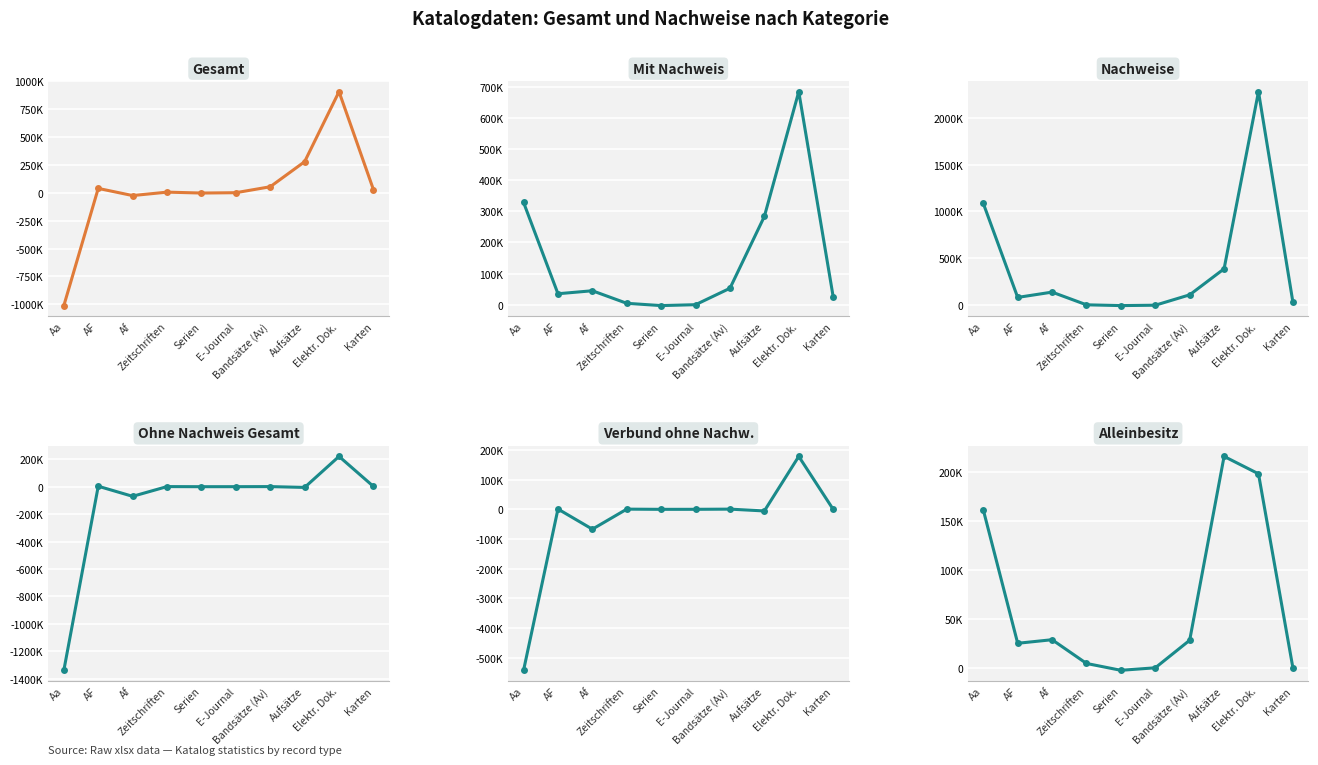

Which category has the highest value across all series?

Elektr. Dok.